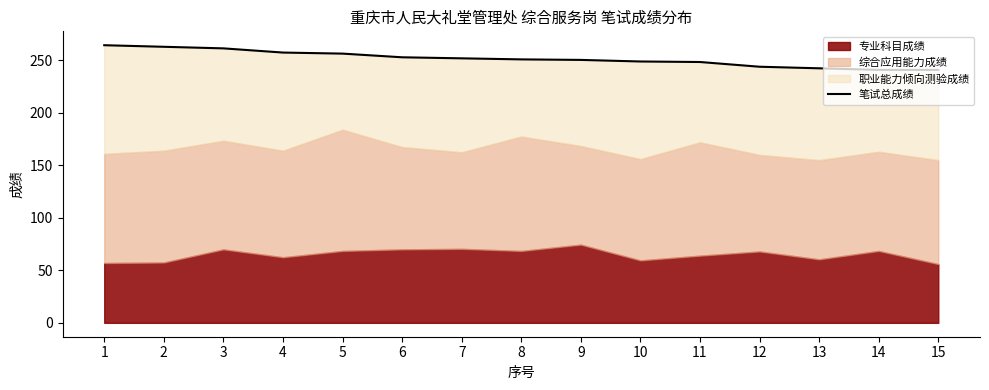

At which label is the value closest to 252?

7